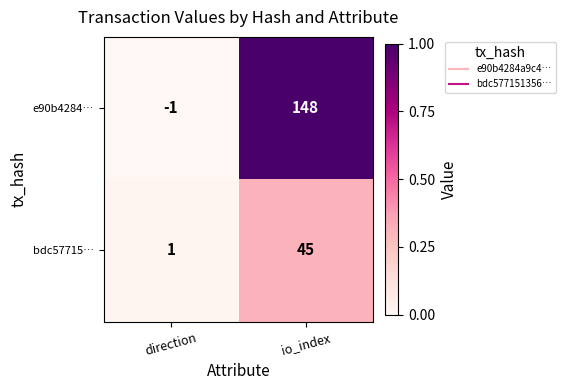

Is it true that e90b4284… equals 90 at io_index?

False